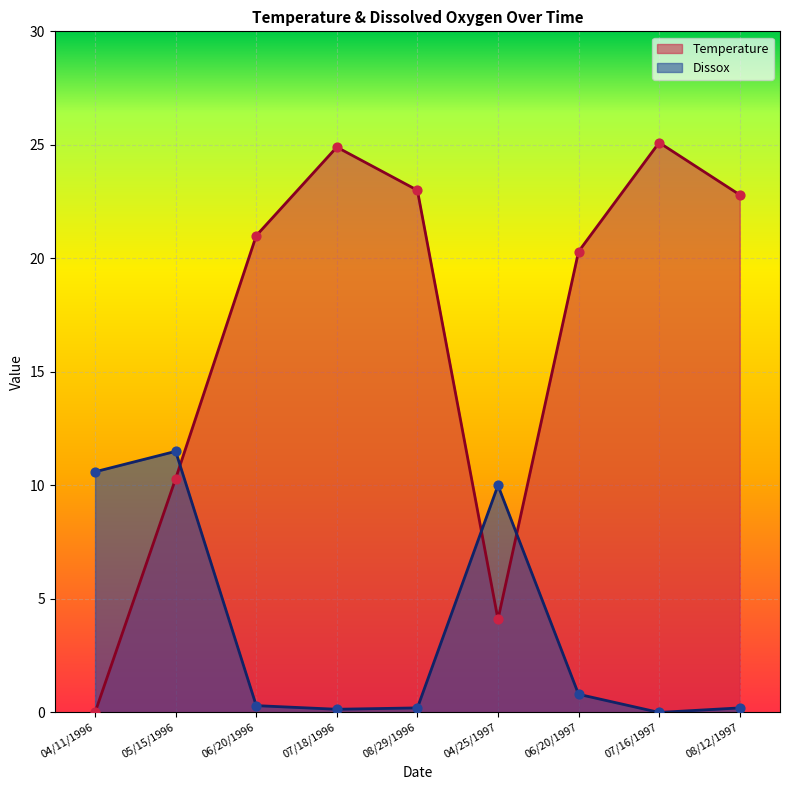

Which series reaches the maximum Y coordinate?

Temperature